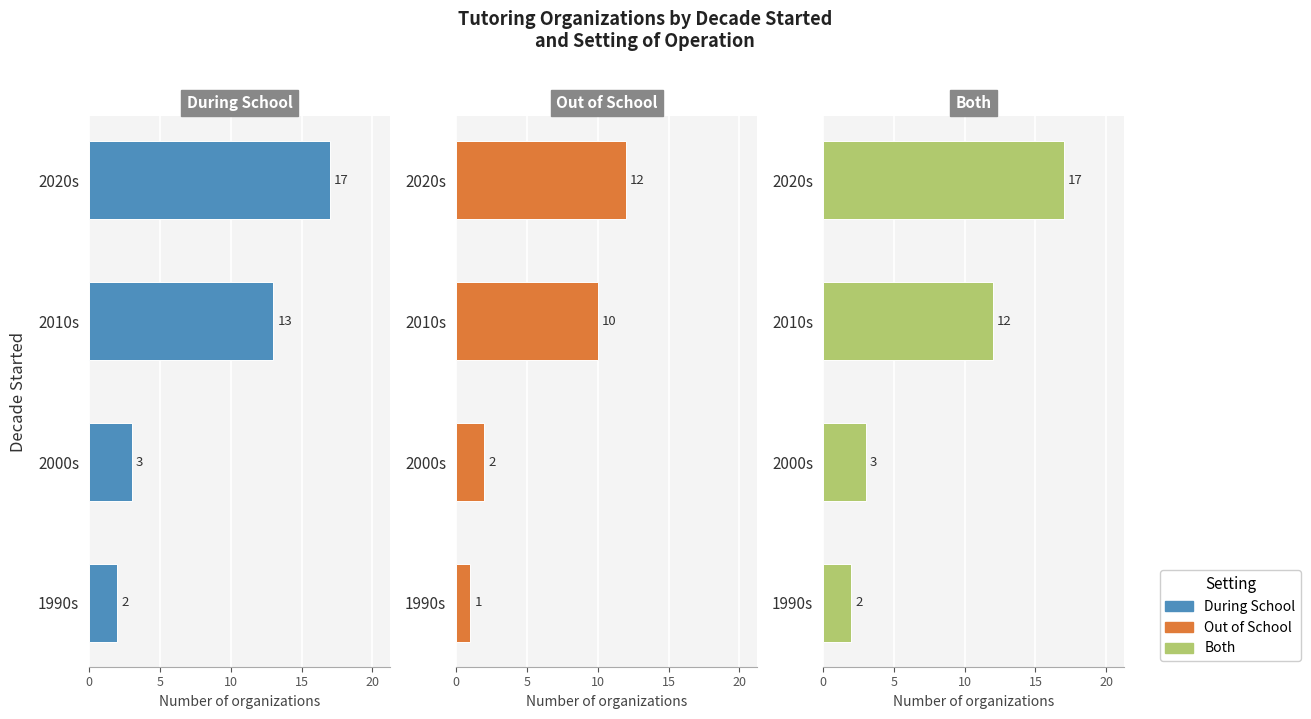

List the series in order of their peak value, highest first.

During School, Both, Out of School